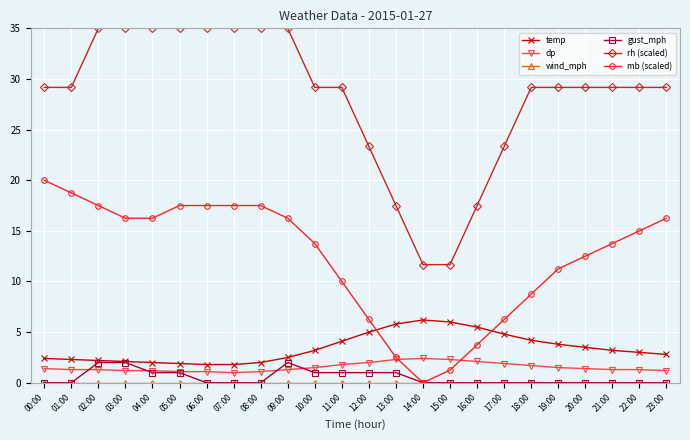

True or false: mb (scaled) and rh (scaled) intersect in this chart.

False